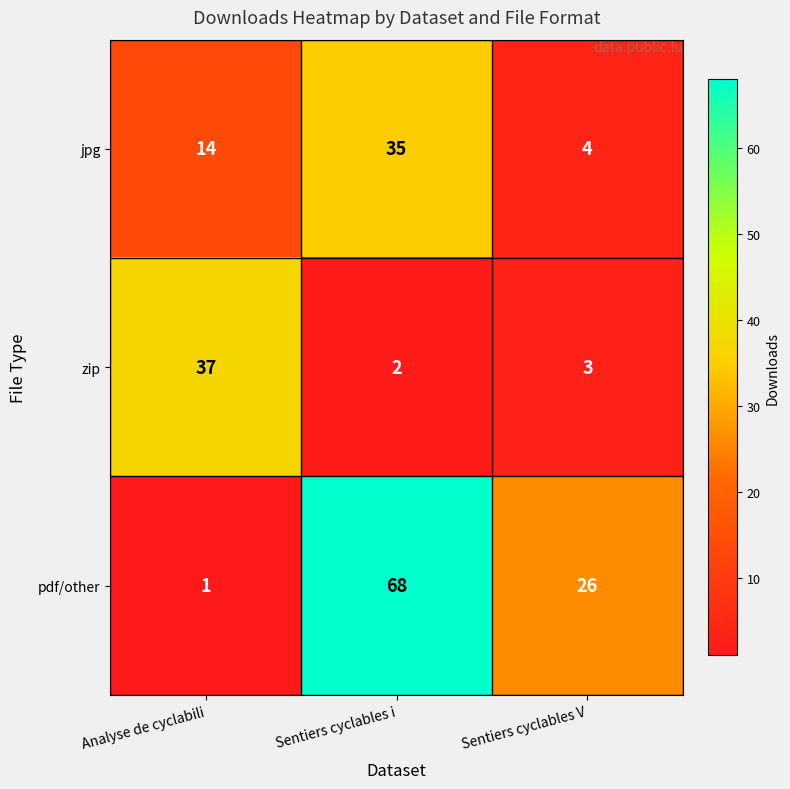

Reading left to right, list all the values displayed in this chart.

jpg: Analyse de cyclabili=14	Sentiers cyclables i=35	Sentiers cyclables V=4
zip: Analyse de cyclabili=37	Sentiers cyclables i=2	Sentiers cyclables V=3
pdf/other: Analyse de cyclabili=1	Sentiers cyclables i=68	Sentiers cyclables V=26